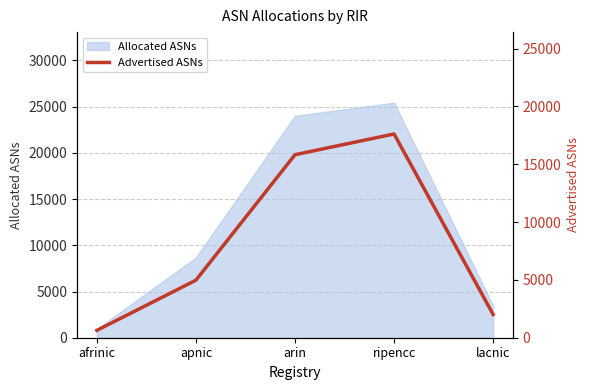

Count the number of categories in the chart.

5